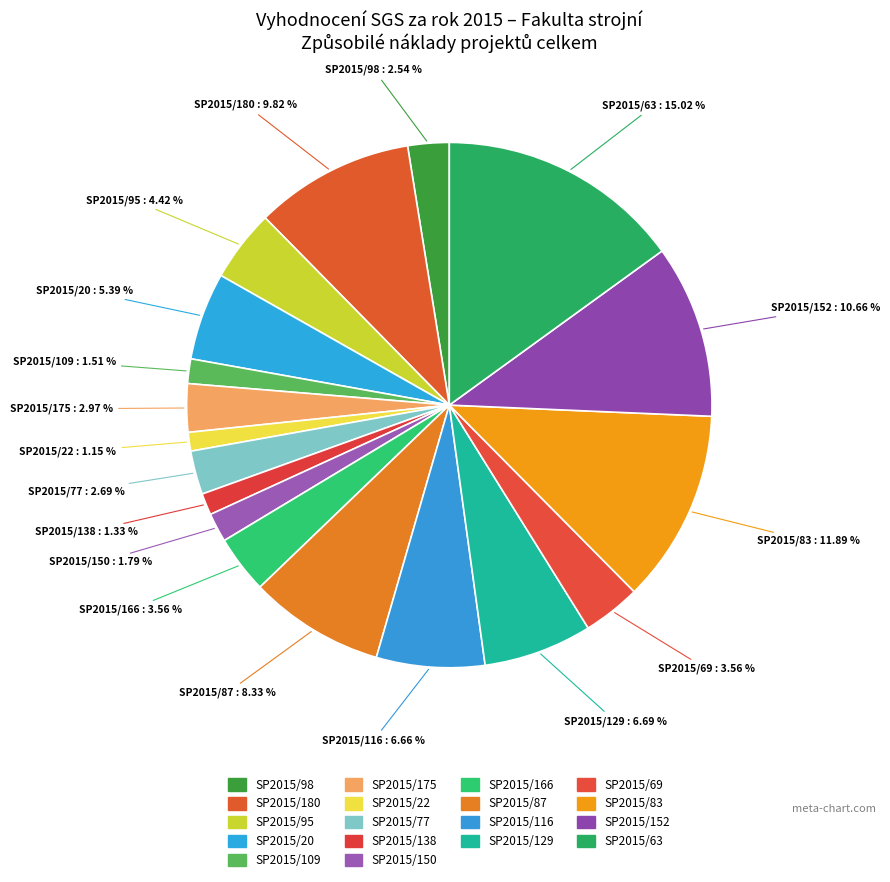

Which slice is the largest?

SP2015/63